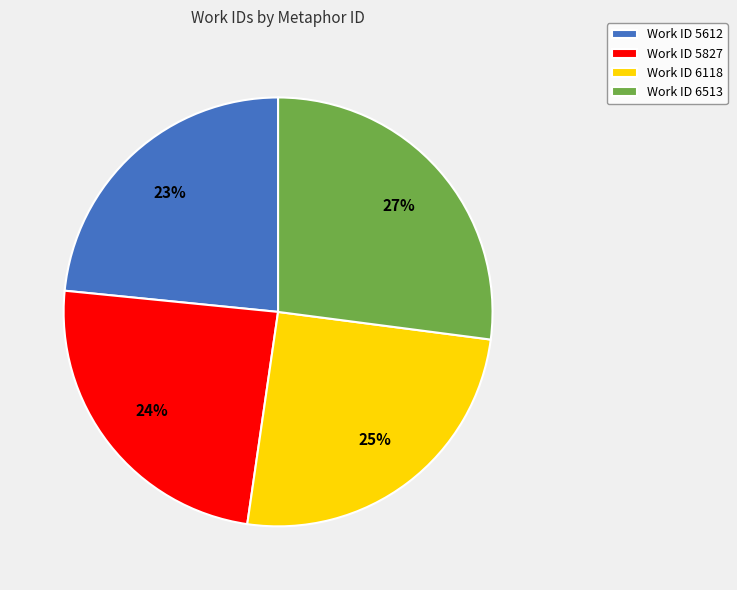

Count the number of slices in the pie.

4